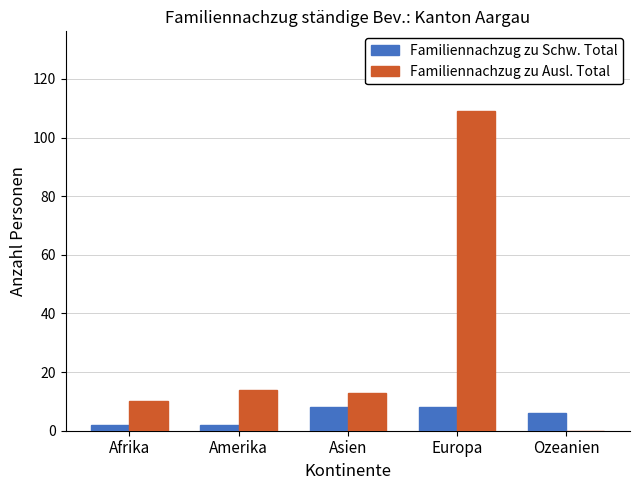

How many Familiennachzug zu Schw. Total values are between 2 and 8?

5